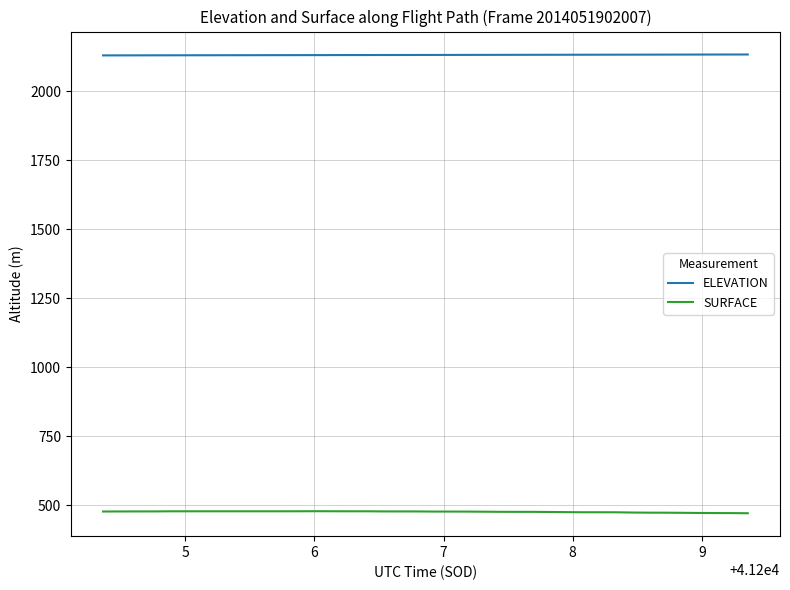

Which series has the largest total across all categories?

ELEVATION